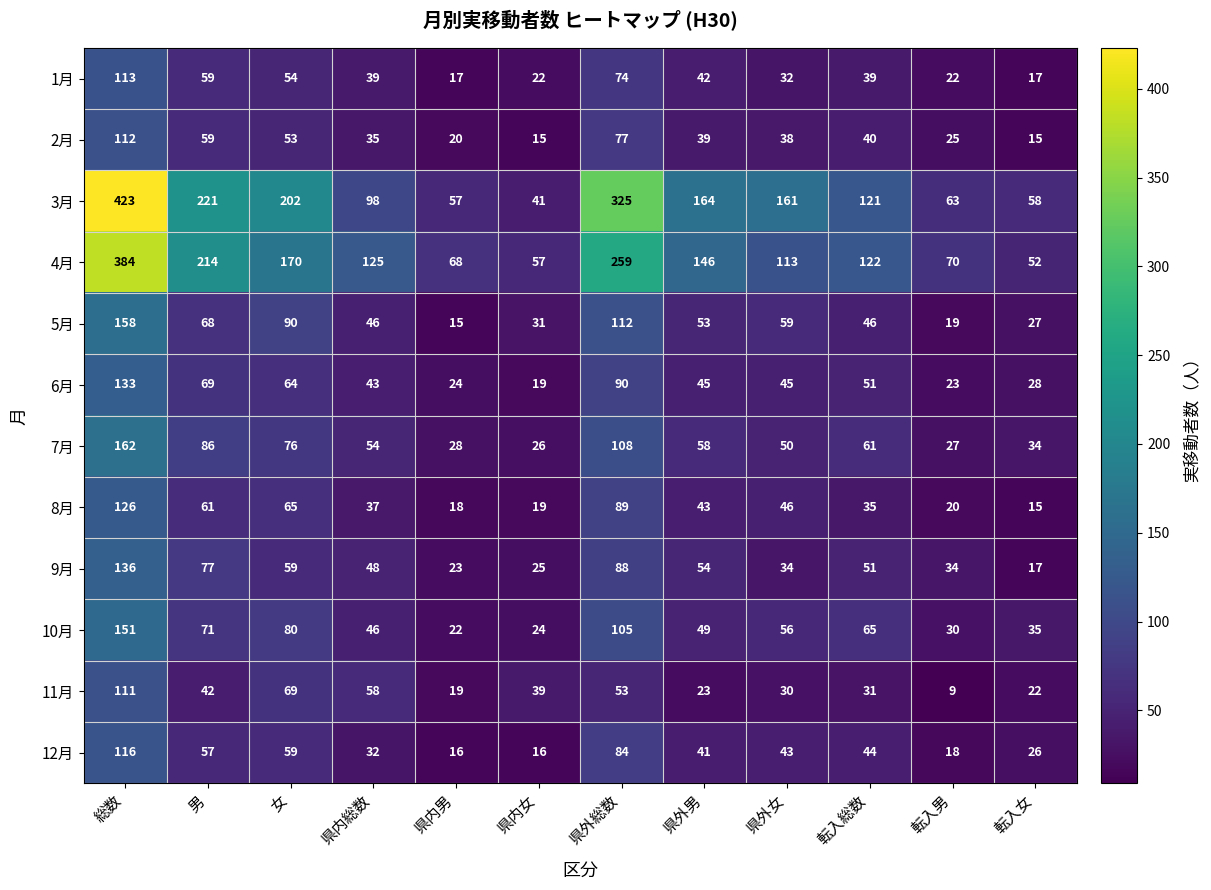

What is the difference between the maximum and minimum values in the 1月 series?

96